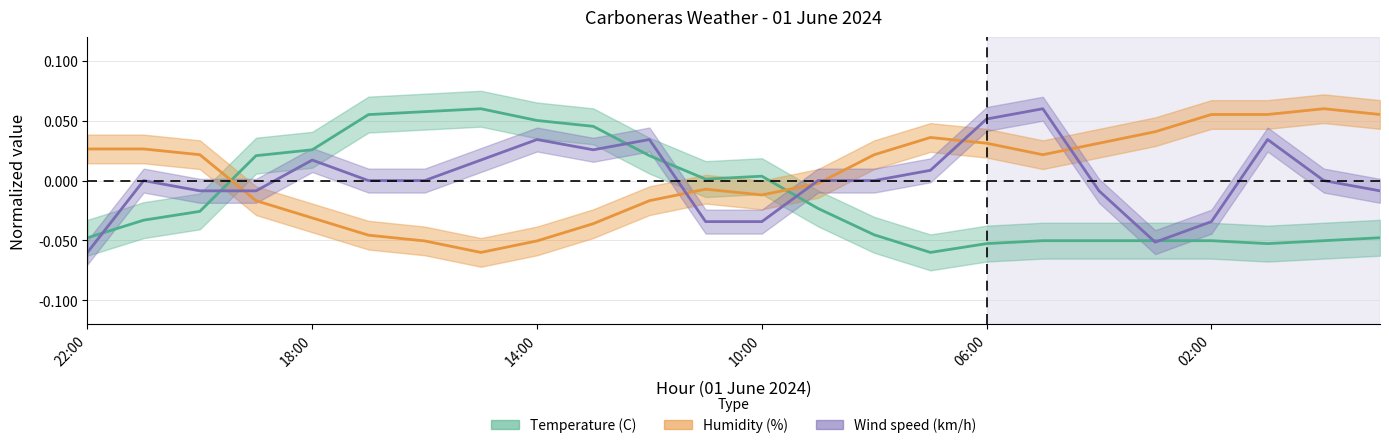

Is this an area chart (filled region under the line)?

No